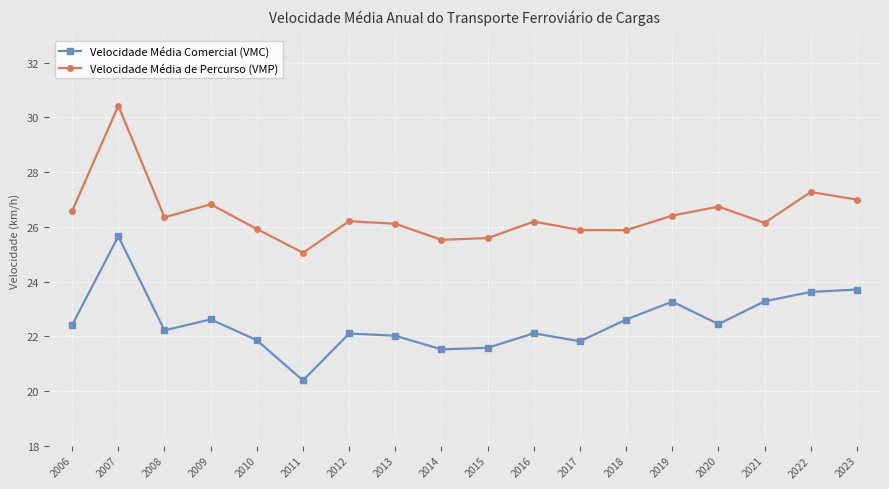

Read the Velocidade Média de Percurso (VMP) value at 2006.

26.6